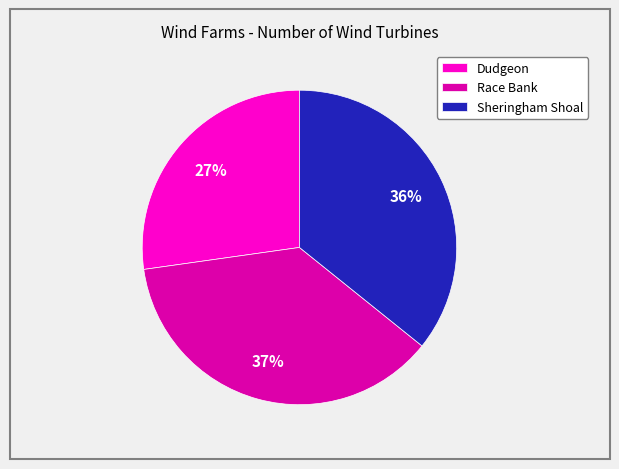

Which has a higher value, Dudgeon or Sheringham Shoal?

Sheringham Shoal